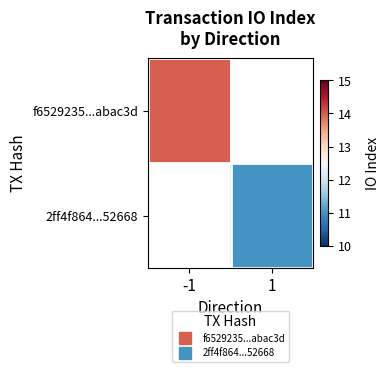

At how many categories does at least one series exceed 11?

1